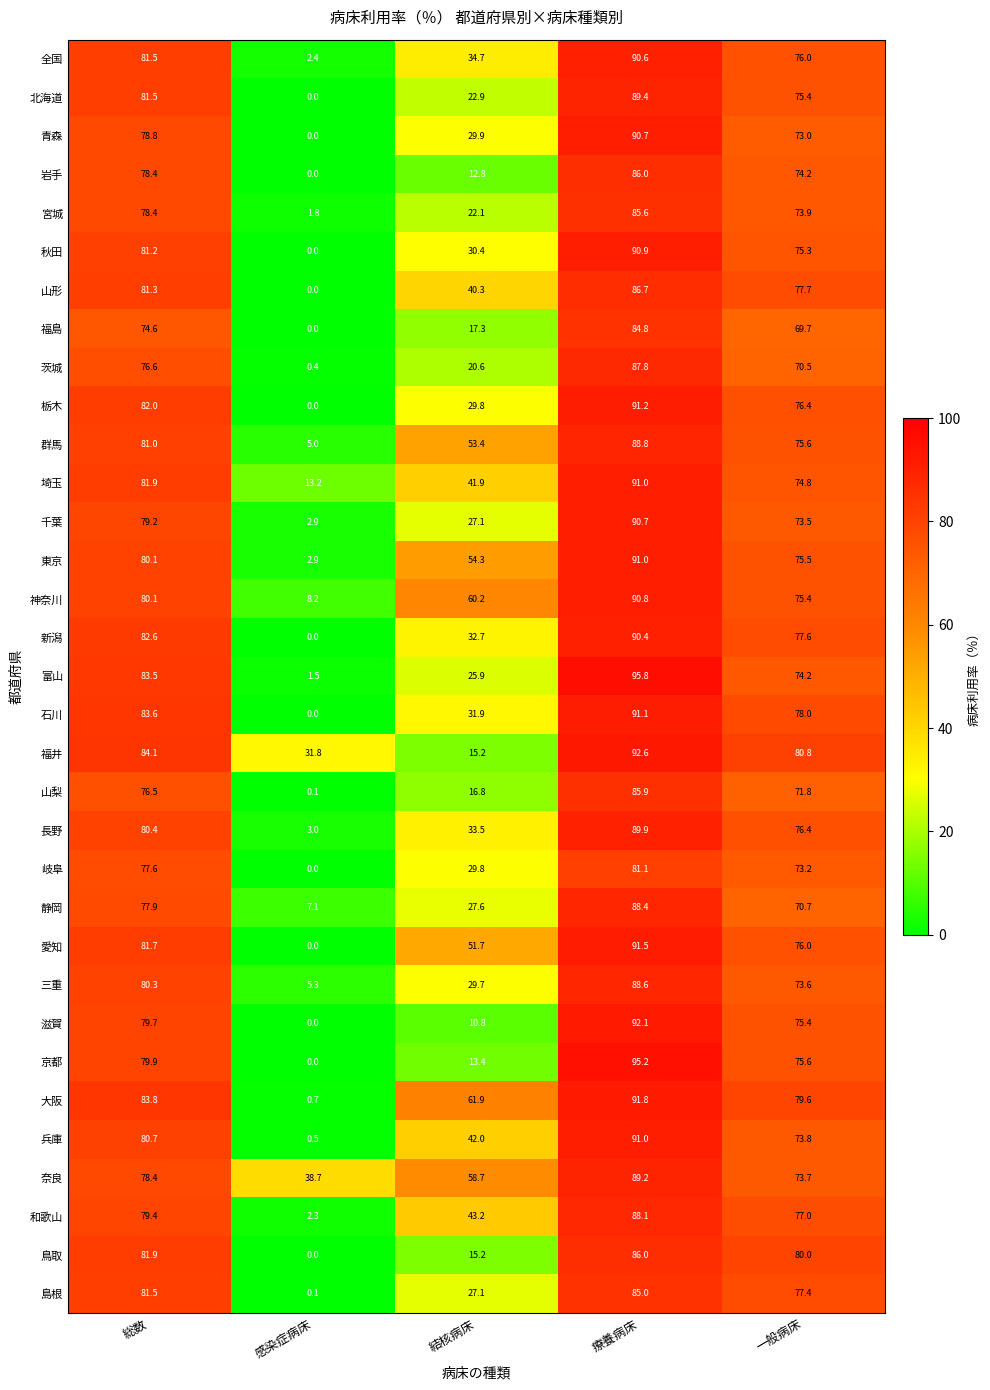

At how many categories does at least one series exceed 54?

4